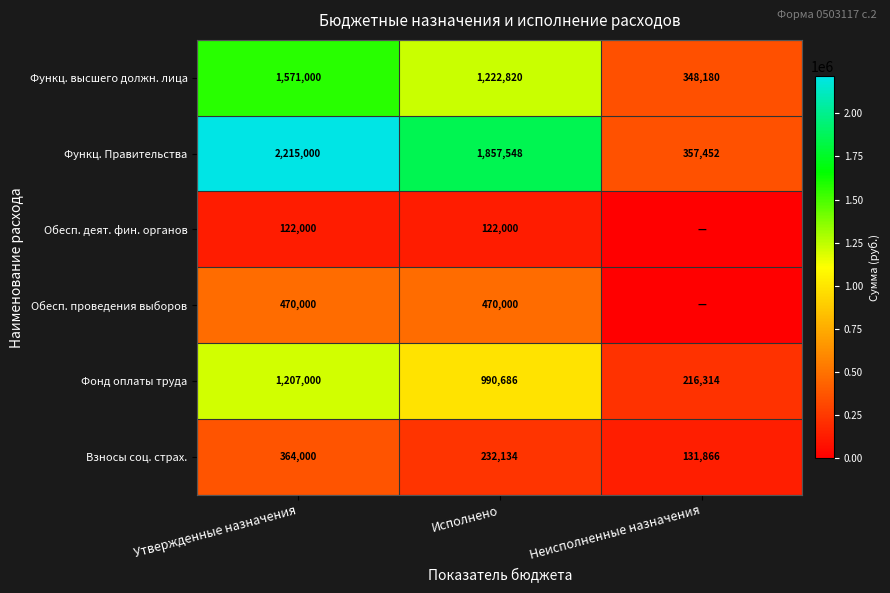

Rank the categories by Фонд оплаты труда value from highest to lowest.

Утвержденные назначения, Исполнено, Неисполненные назначения